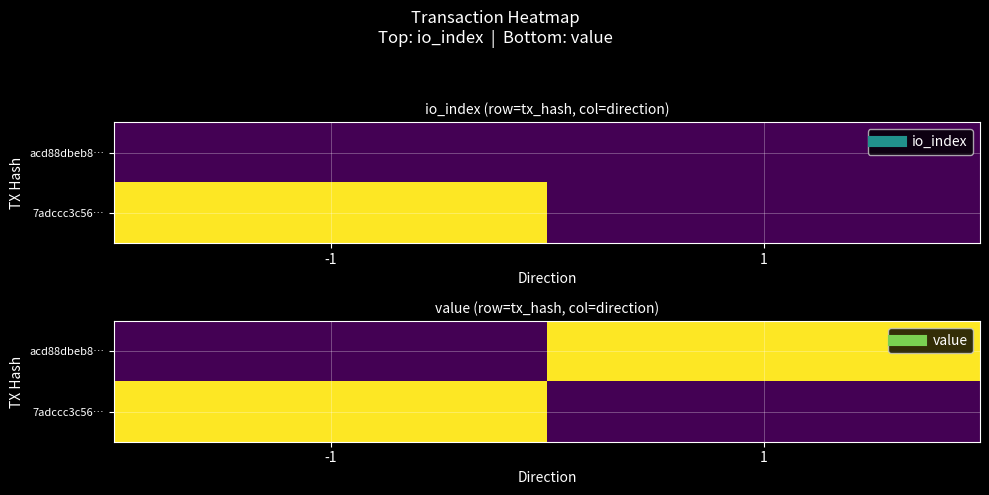

At which category is the sum across all series the highest?

-1